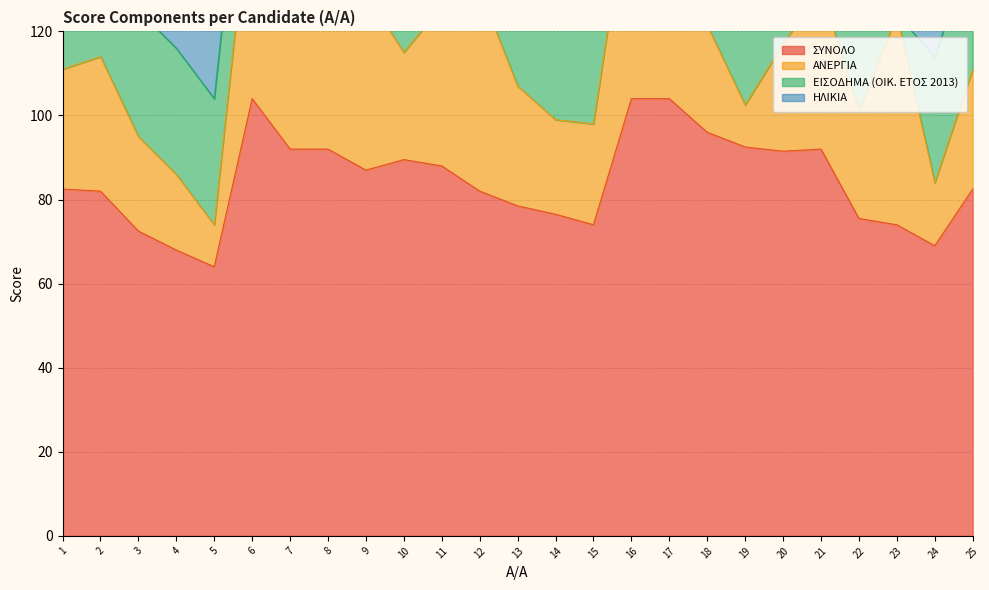

What is the value of the ΕΙΣΟΔΗΜΑ (OIK. ΕΤΟΣ 2013) point at the 15th from the left?

30.0